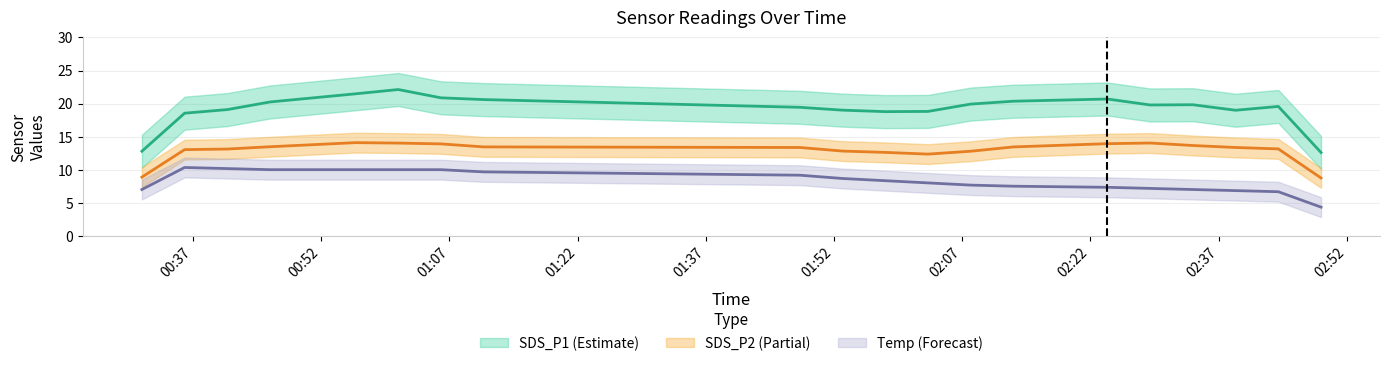

How many lines are shown in the chart?

3